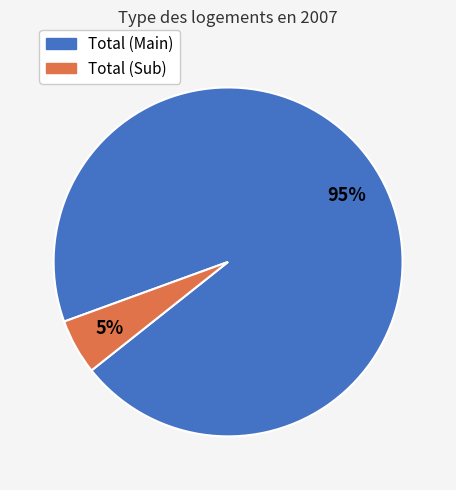

Does any single category account for the majority?

Yes